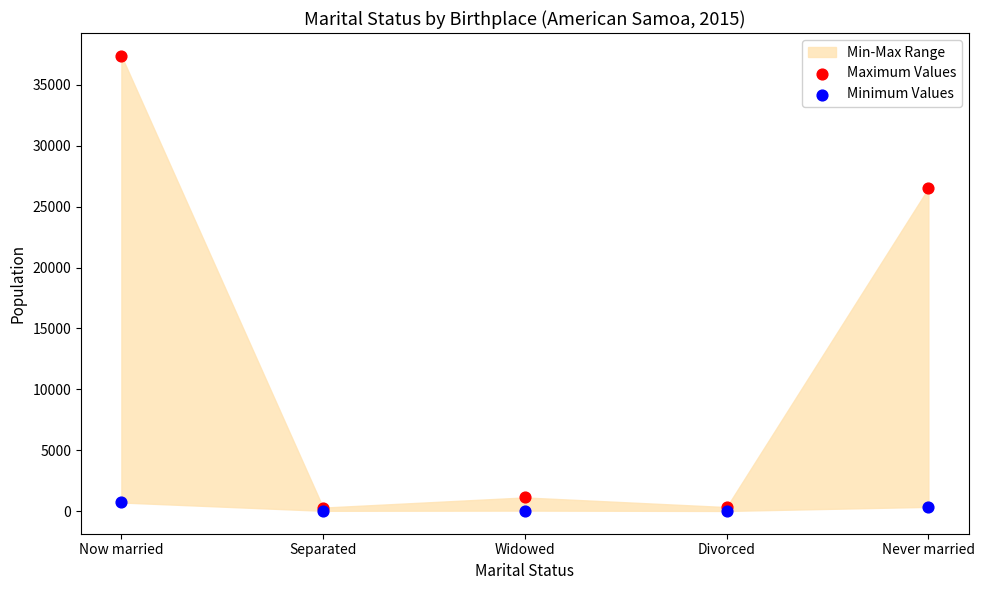

In the Maximum Values series, what Y value is closest to 18838?

26506